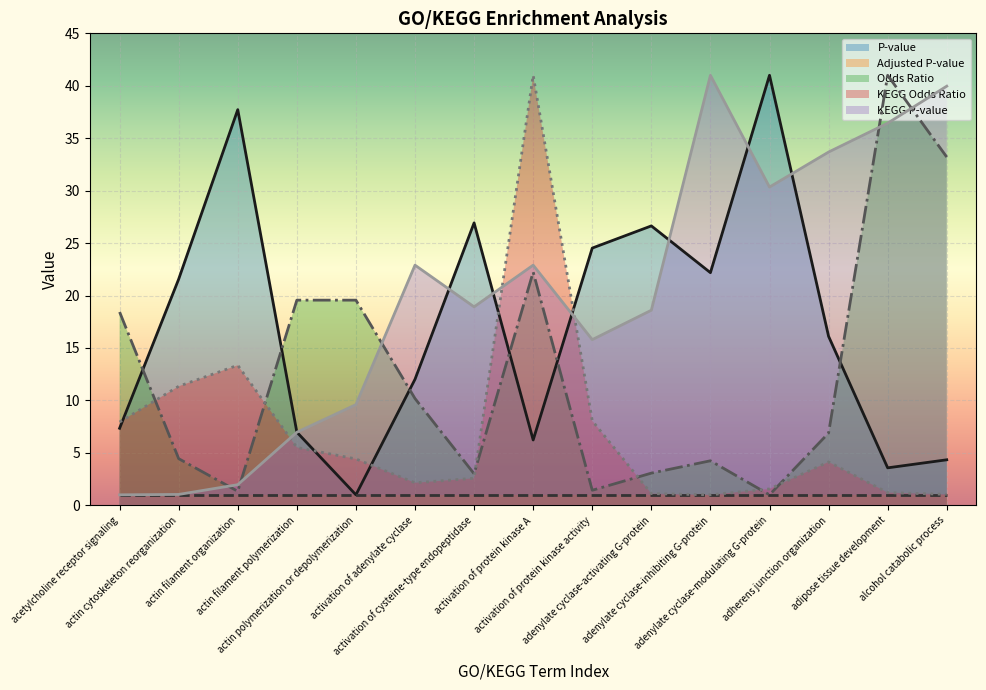

True or false: KEGG Odds Ratio has a value of 1.1 at adenylate cyclase-activating G-protein.

True